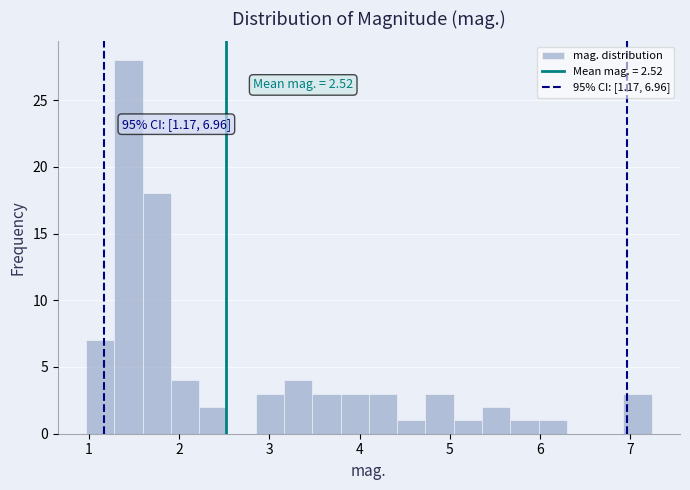

Around what value on the x-axis is the tallest bar? Give the approximate position of its centre, as read against the axis.

1.4